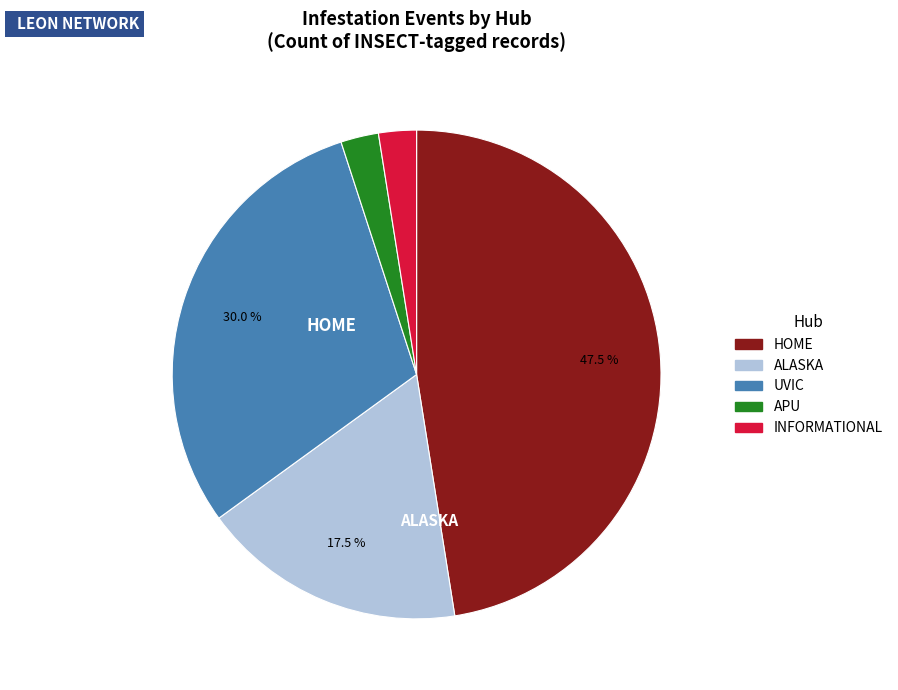

Does HOME account for over 50% of the chart?

No